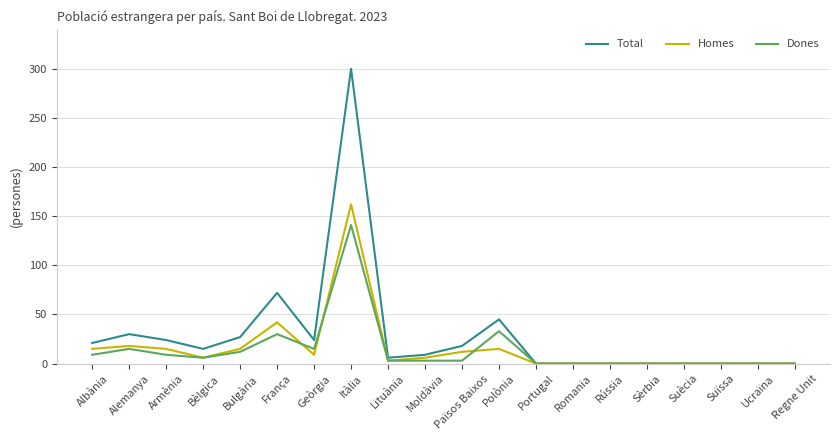

What is the maximum value for Homes?

162